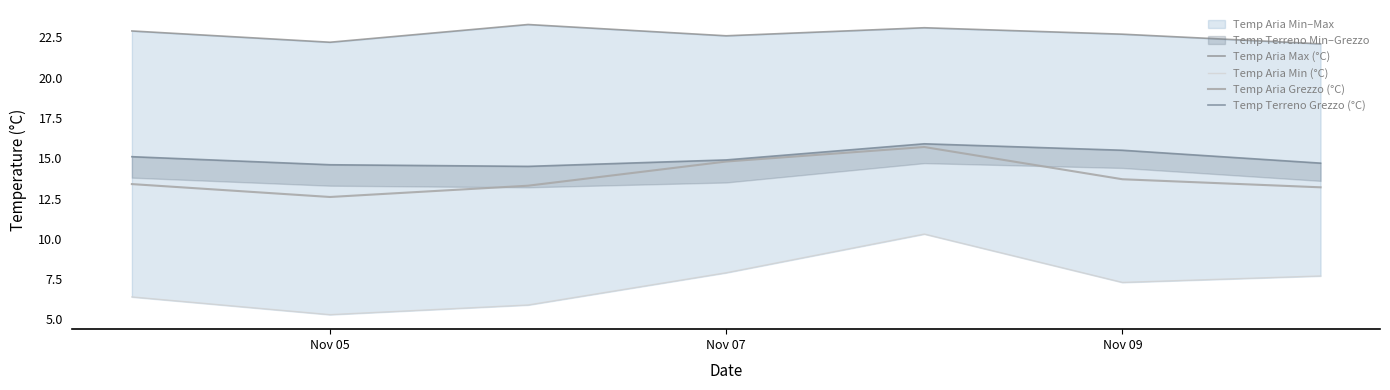

How many data points in Temp Aria Min (°C) are less than 7?

3